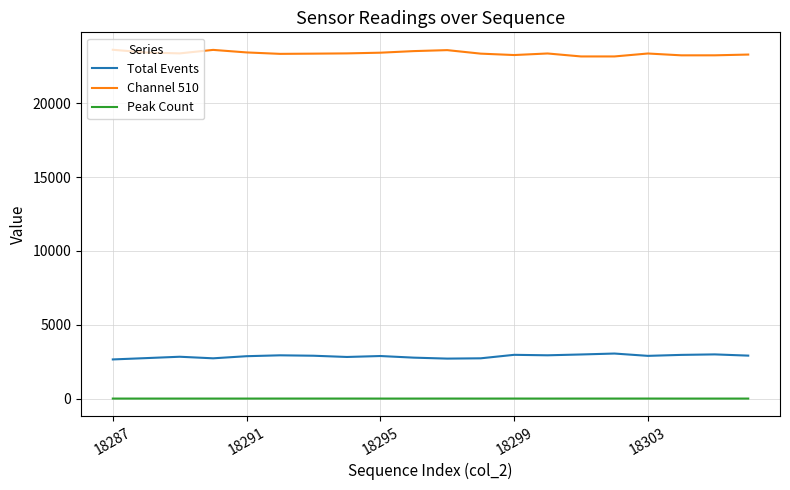

What is the maximum value shown in the chart?

23629